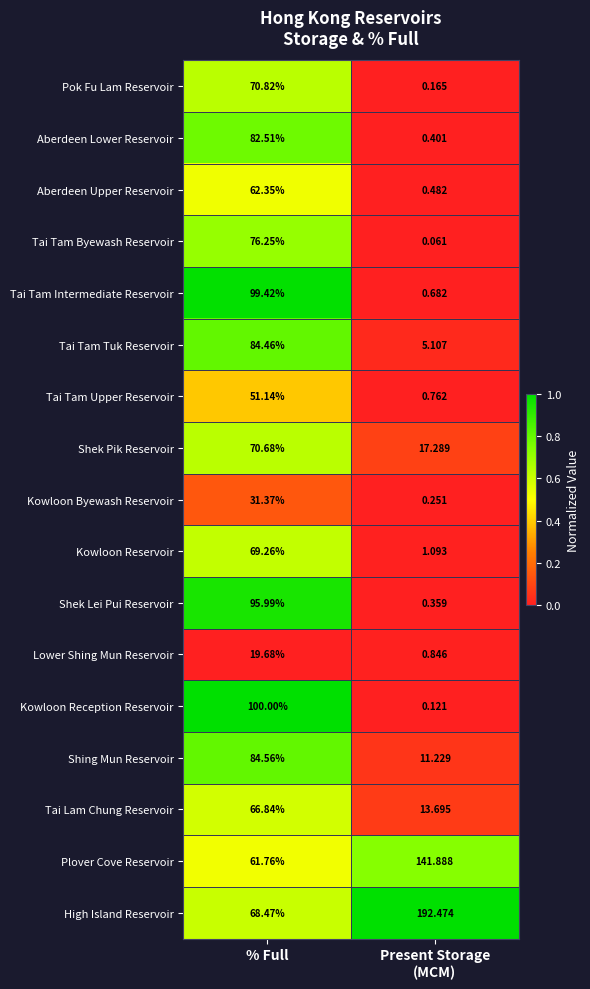

What is the greatest value displayed?

192.5